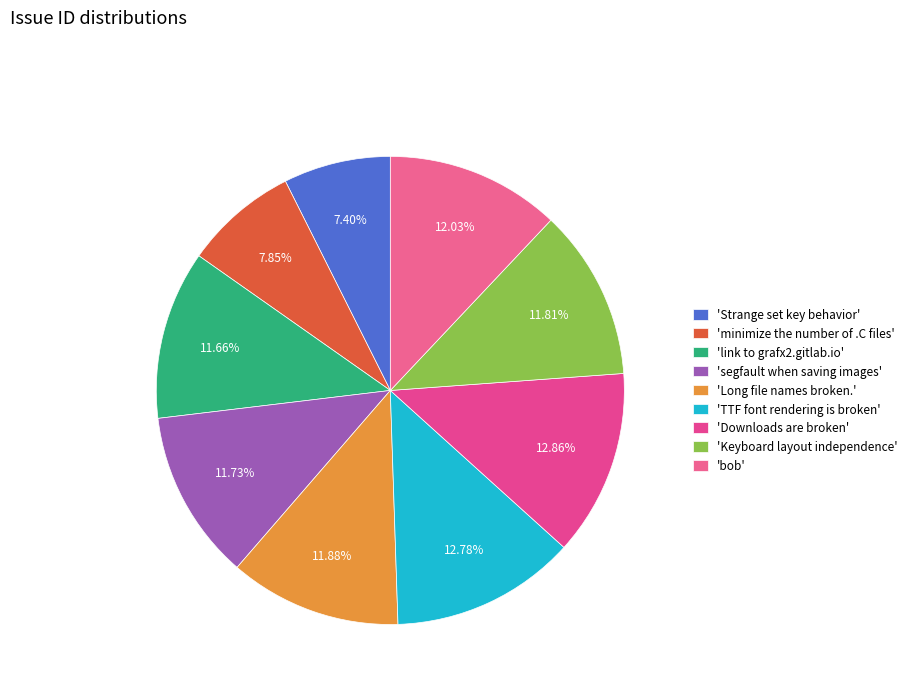

How many slices are in this pie chart?

9